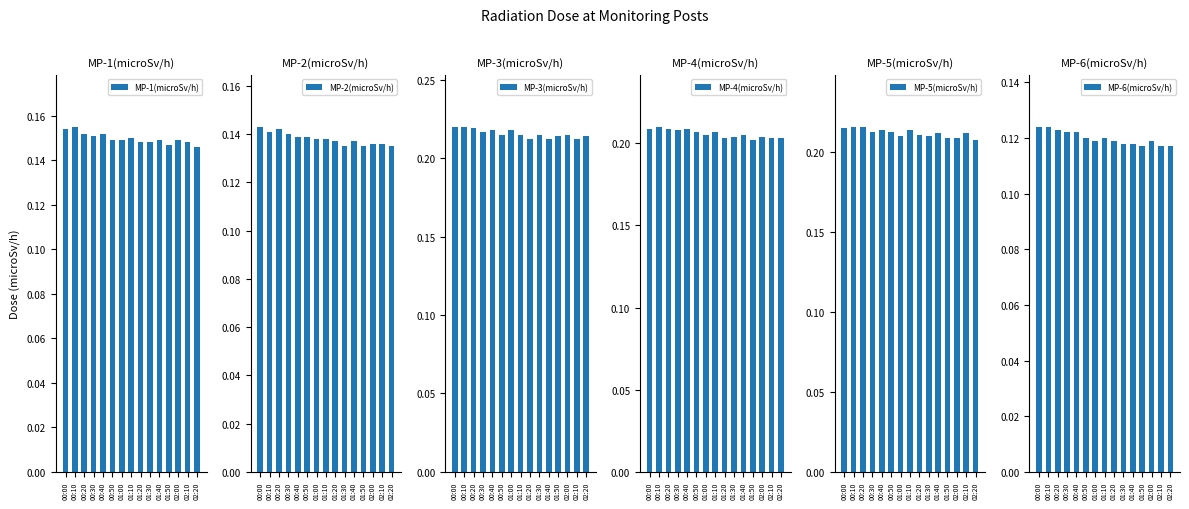

What is the value of the MP-4(microSv/h) bar at the 8th from the left?

0.2